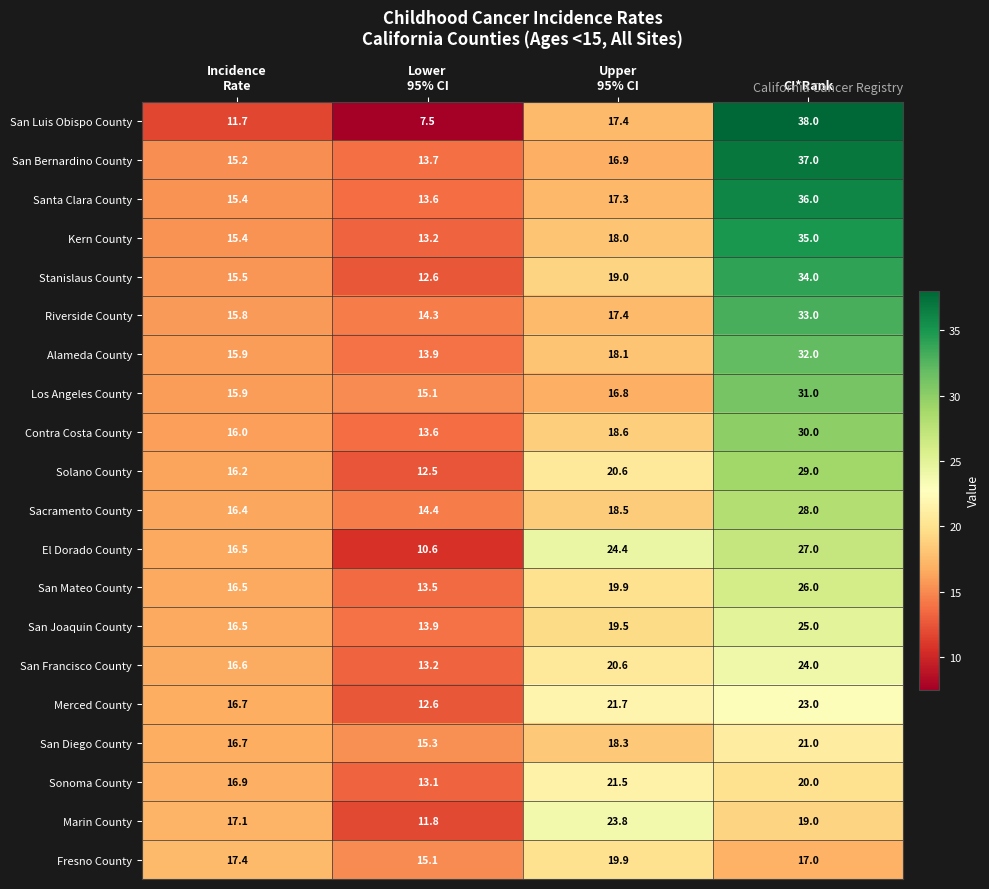

Rank the series by their maximum value, from lowest to highest.

Fresno County, San Diego County, Sonoma County, Merced County, Marin County, San Francisco County, San Joaquin County, San Mateo County, El Dorado County, Sacramento County, Solano County, Contra Costa County, Los Angeles County, Alameda County, Riverside County, Stanislaus County, Kern County, Santa Clara County, San Bernardino County, San Luis Obispo County